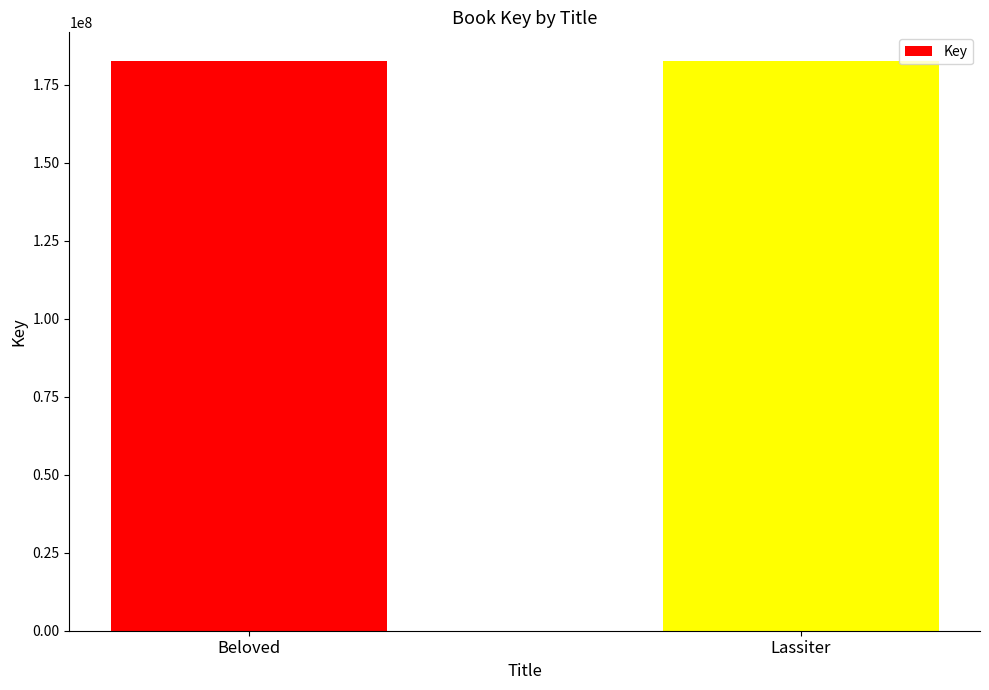

What position from the left is Lassiter?

2